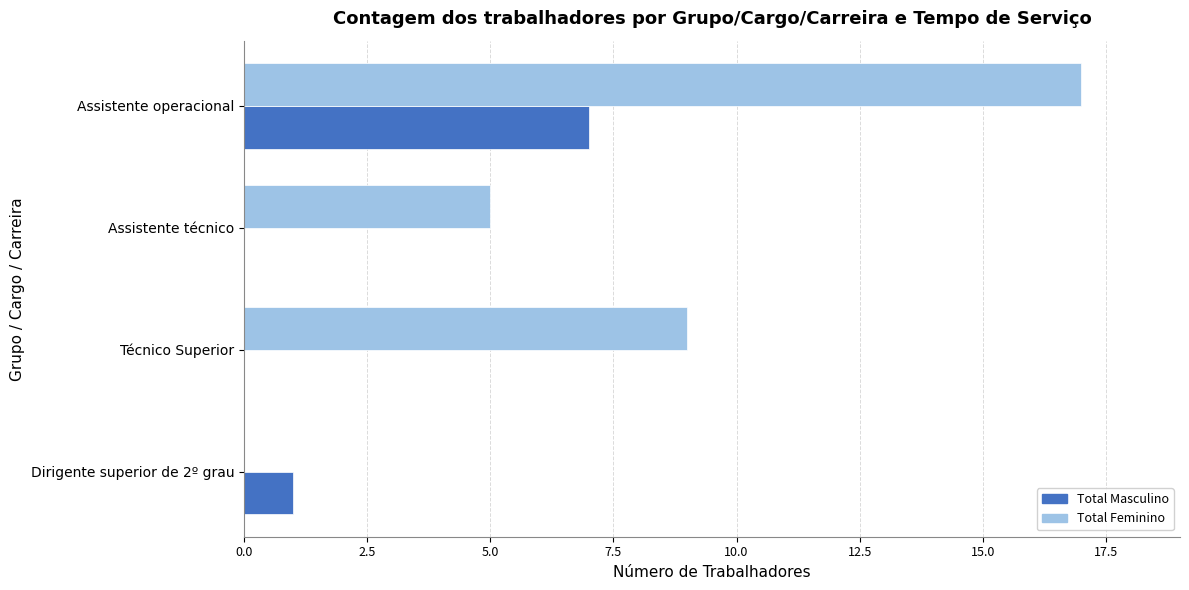

The Total Feminino series shows 17 at Assistente operacional. True or false?

True